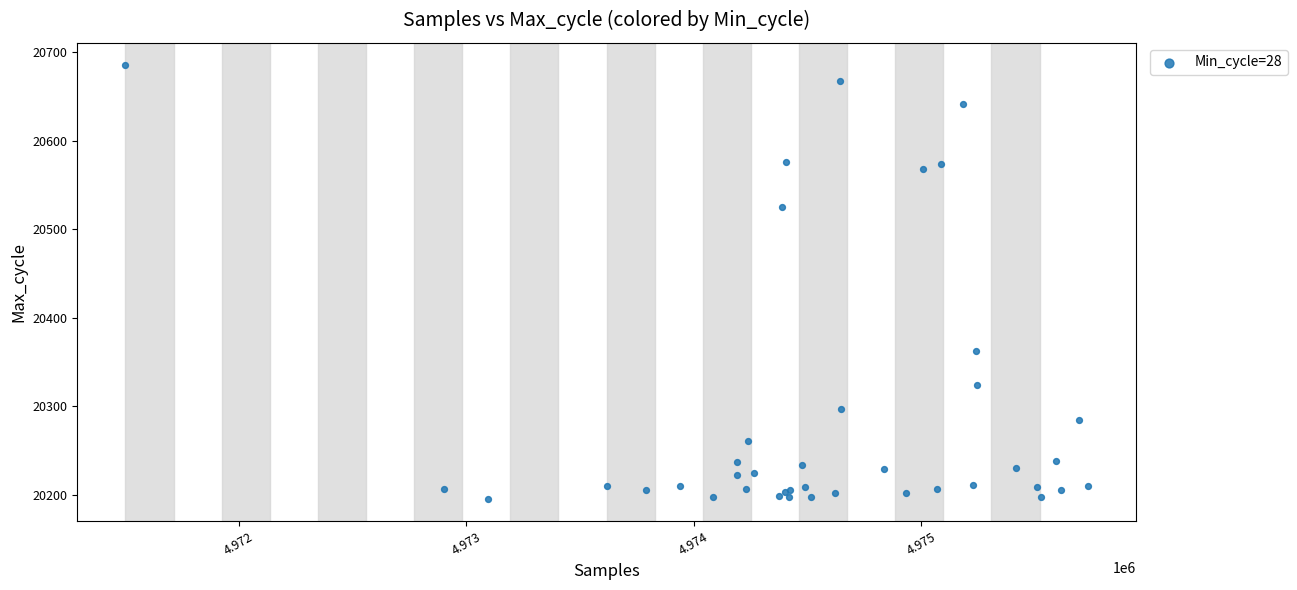

What Y value in the scatter plot is closest to 20440?

20362